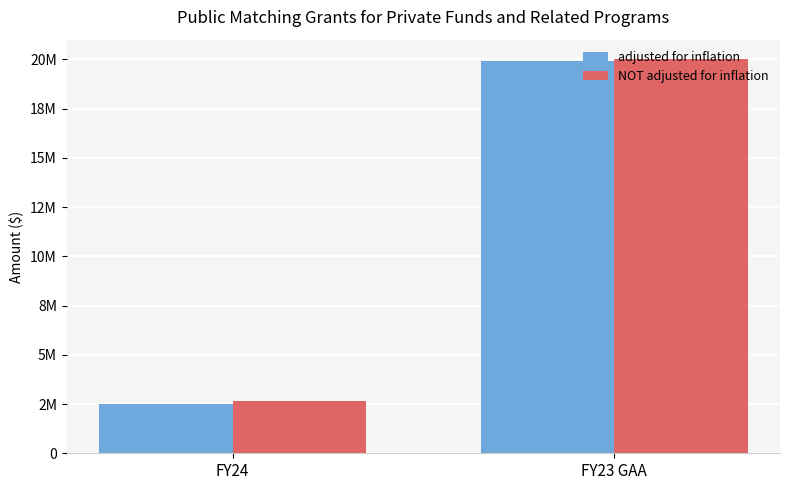

What is the difference between the adjusted for inflation values at FY23 GAA and FY24?

17424866